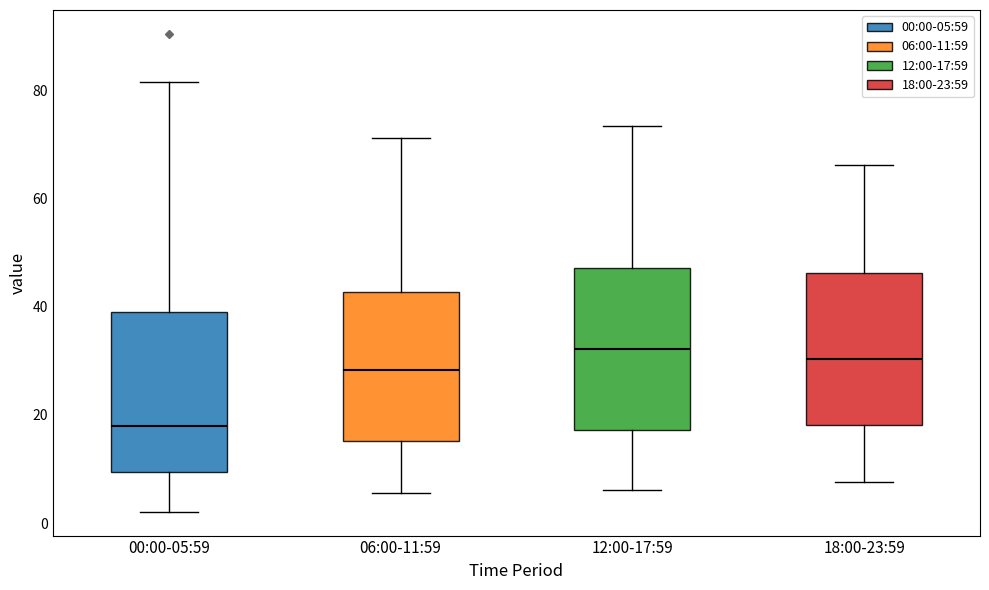

Reading left to right, read every box against the y-axis: the position of its median line, the range the box covers, and the ends of its whiskers. The values are not printed on the chart, so give them approximately, as read against the axis.

00:00-05:59: median 18, box 10 to 38, whiskers 2 to 82
06:00-11:59: median 28, box 16 to 42, whiskers 6 to 72
12:00-17:59: median 32, box 18 to 48, whiskers 6 to 74
18:00-23:59: median 30, box 18 to 46, whiskers 8 to 66